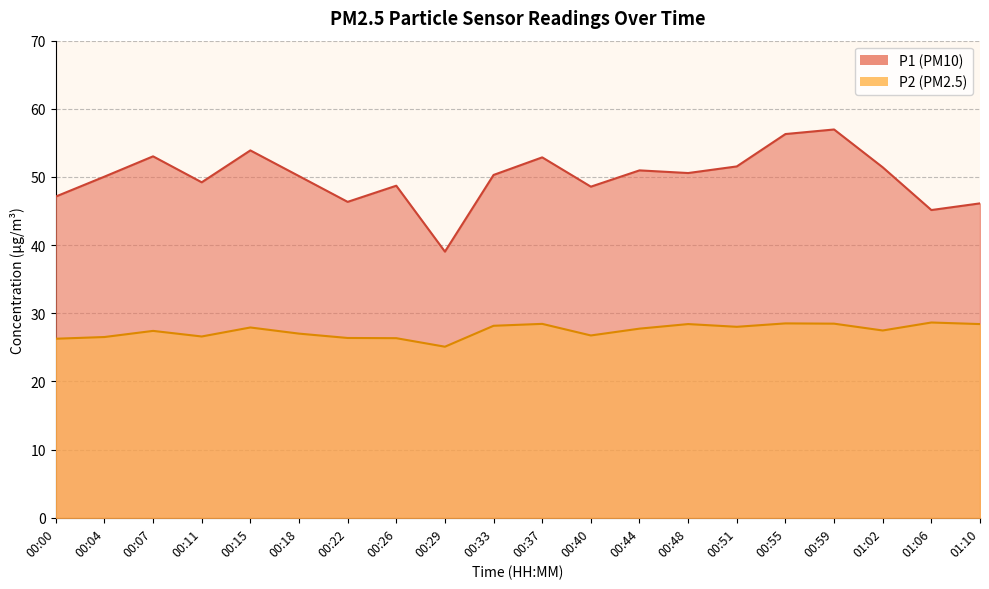

True or false: P2 has more than 1 interior local peaks.

True